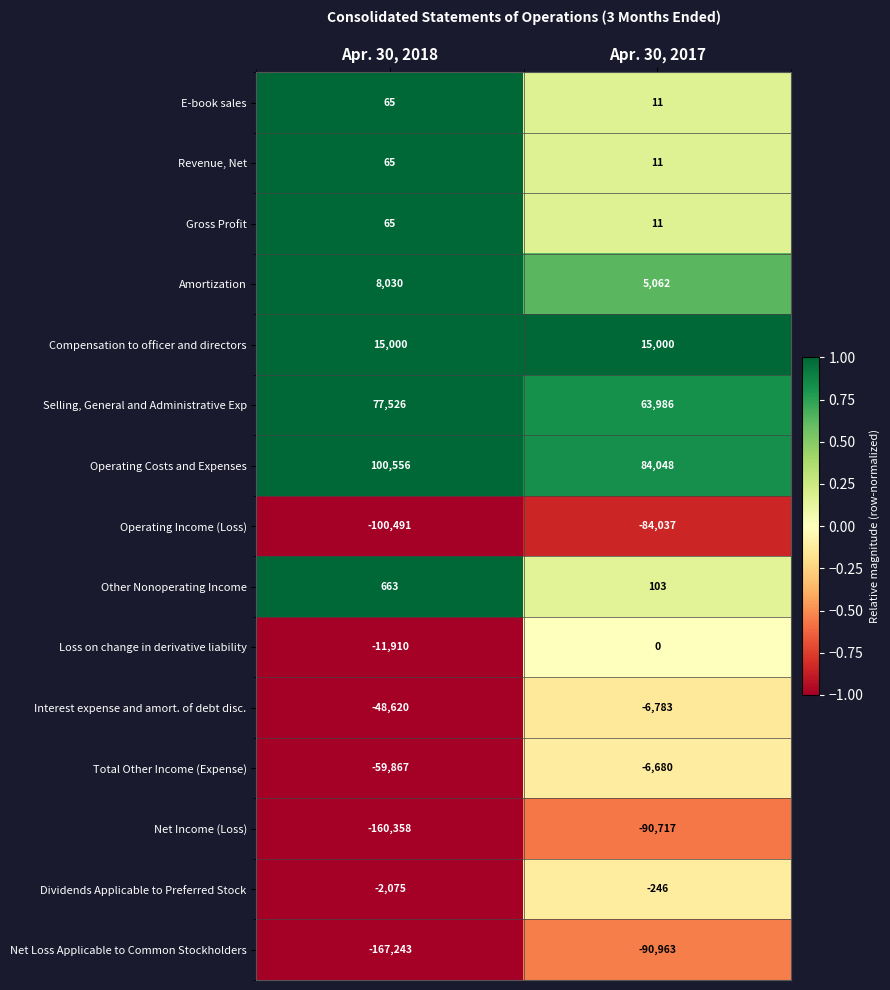

What is the average value of the Gross Profit series?

38